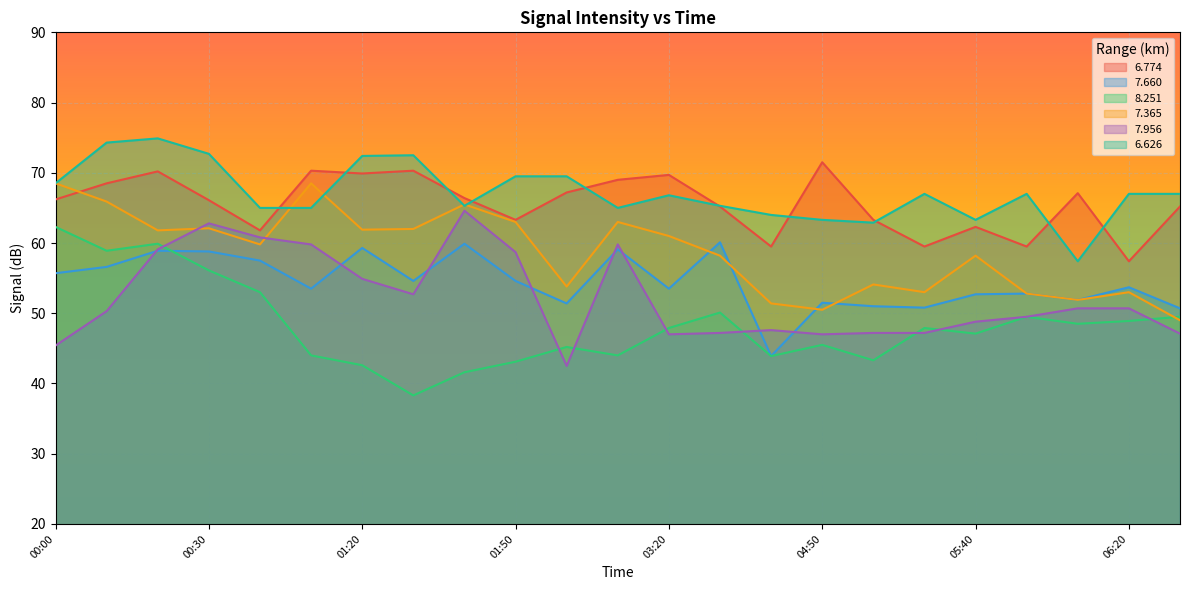

What is the greatest value displayed?

74.9